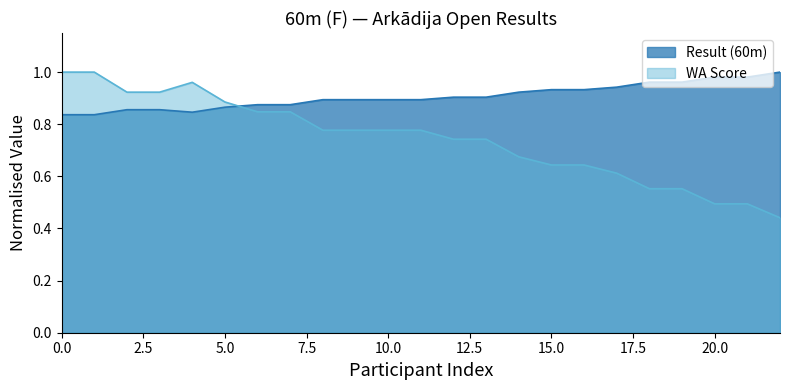

Which series has the largest range (max minus min)?

WA Score